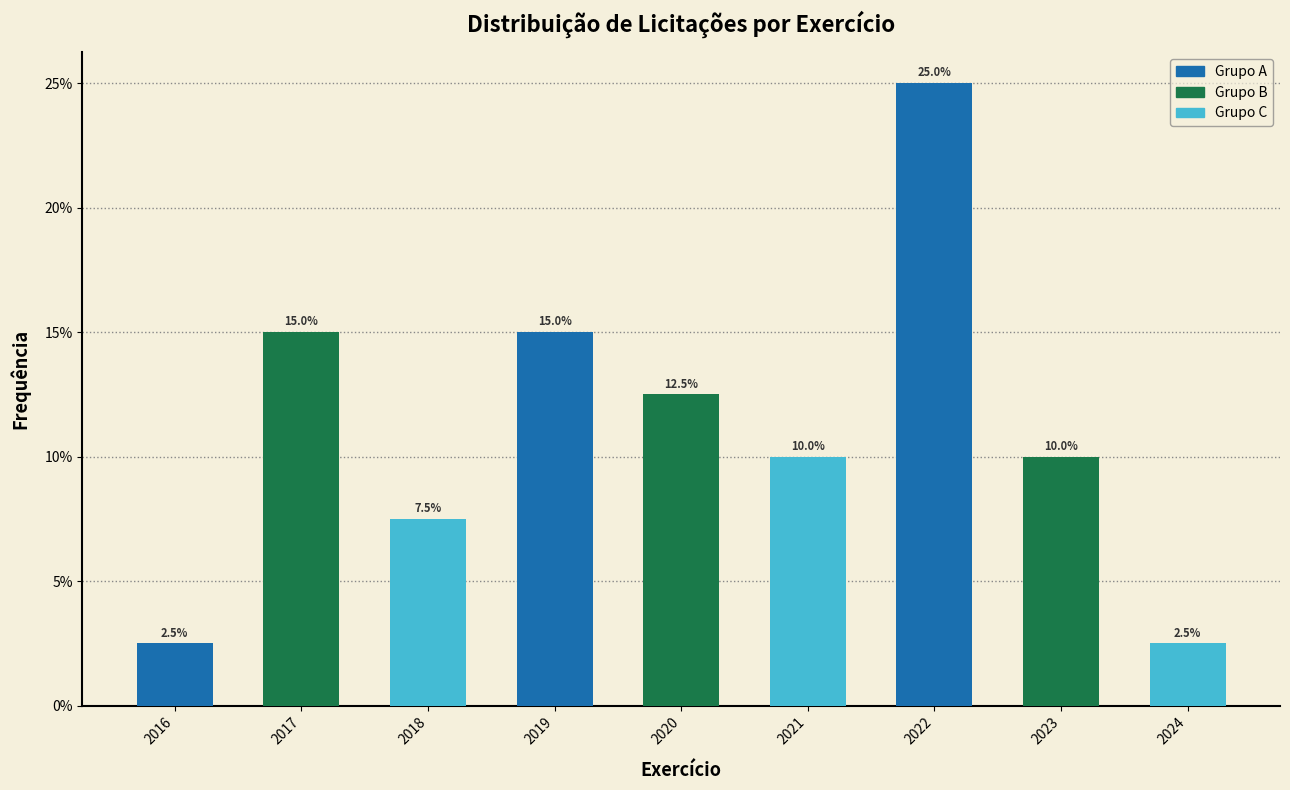

Reading left to right, transcribe all the data shown in this chart.

2.5	15.0	7.5	15.0	12.5	10.0	25.0	10.0	2.5